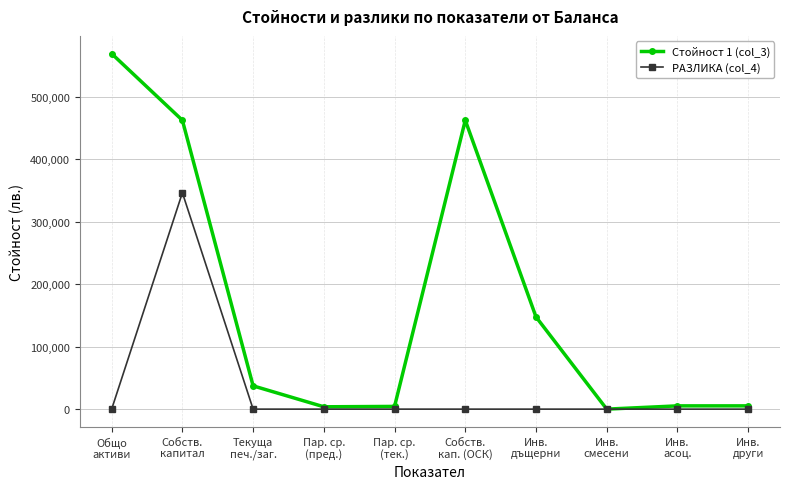

What is the label of the 6th point from the right?

Пар. ср.
(тек.)